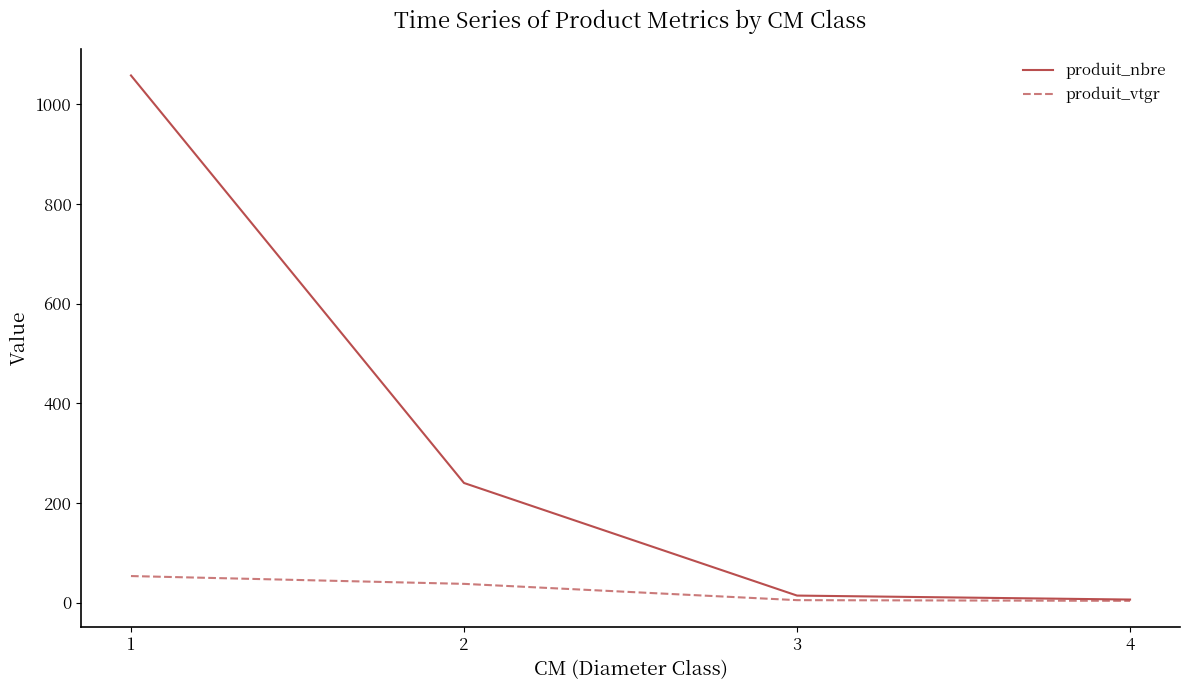

List the series in order of their overall mean, lowest first.

produit_vtgr, produit_nbre